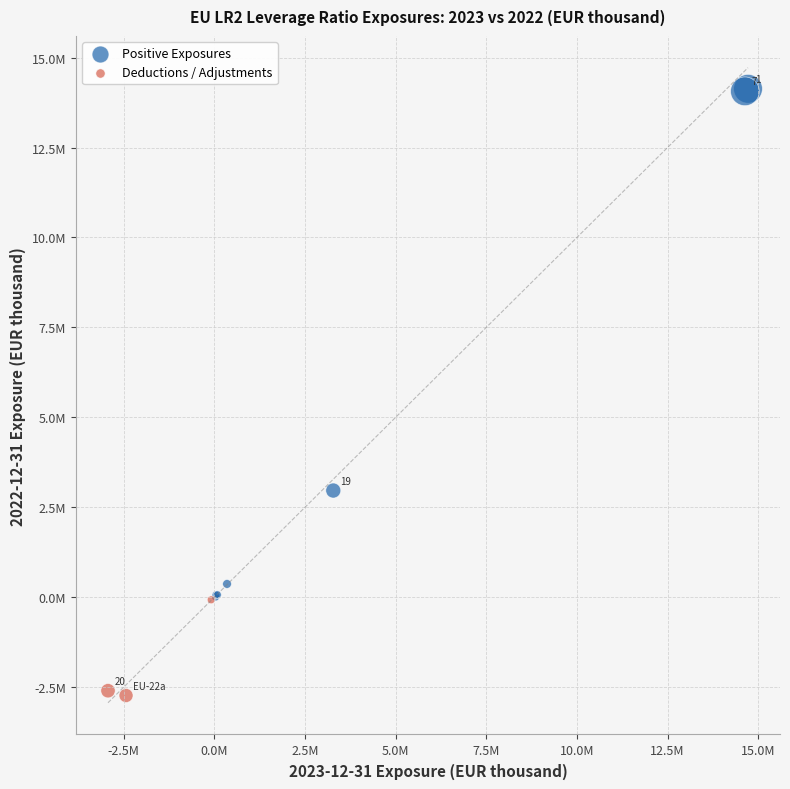

Which series reaches the minimum Y coordinate?

Deductions / Adjustments